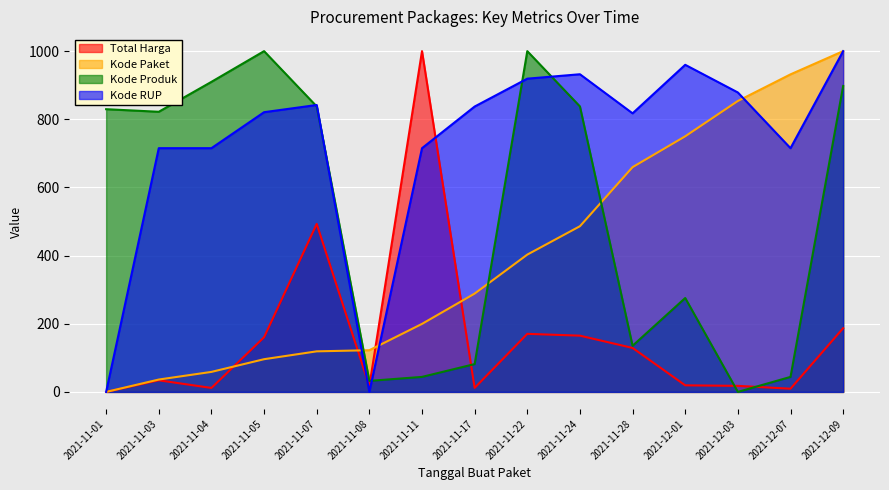

Rank the series at 2021-11-22 from lowest to highest value.

Total Harga, Kode Paket, Kode RUP, Kode Produk